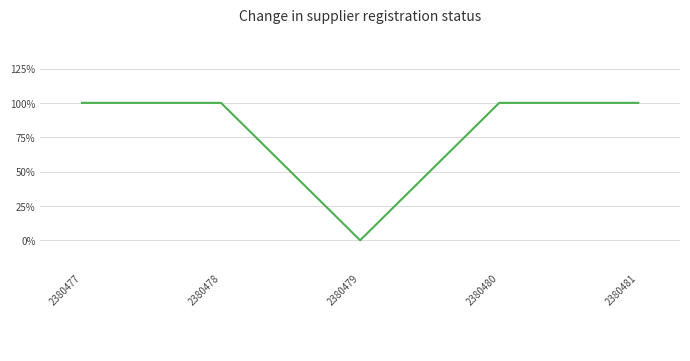

True or false: the data has more than 2 interior local peaks.

False